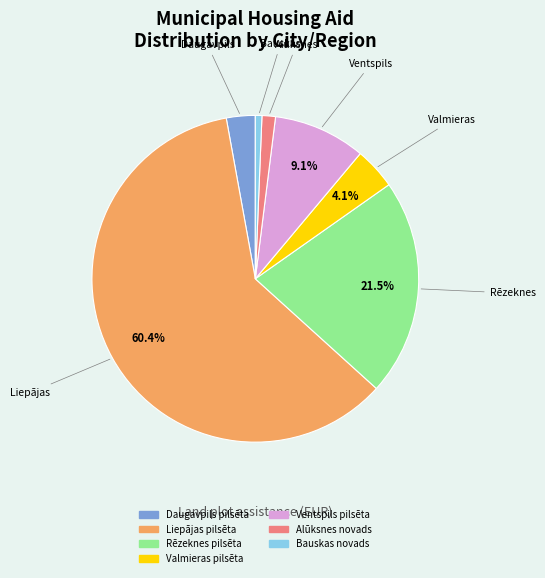

To the nearest percent, what is the average slice percentage?

14%